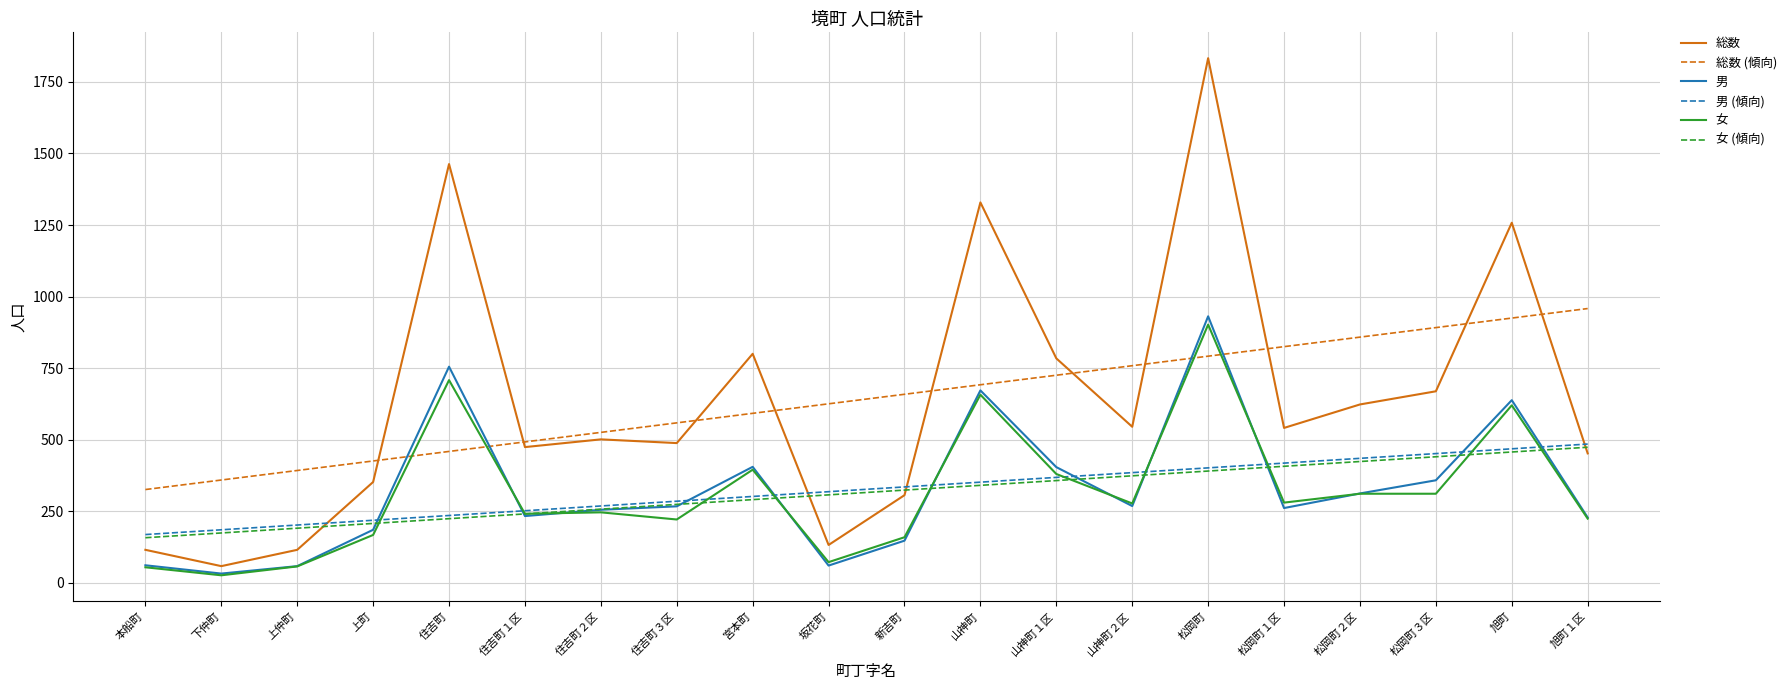

At how many categories does at least one series exceed 305?

20